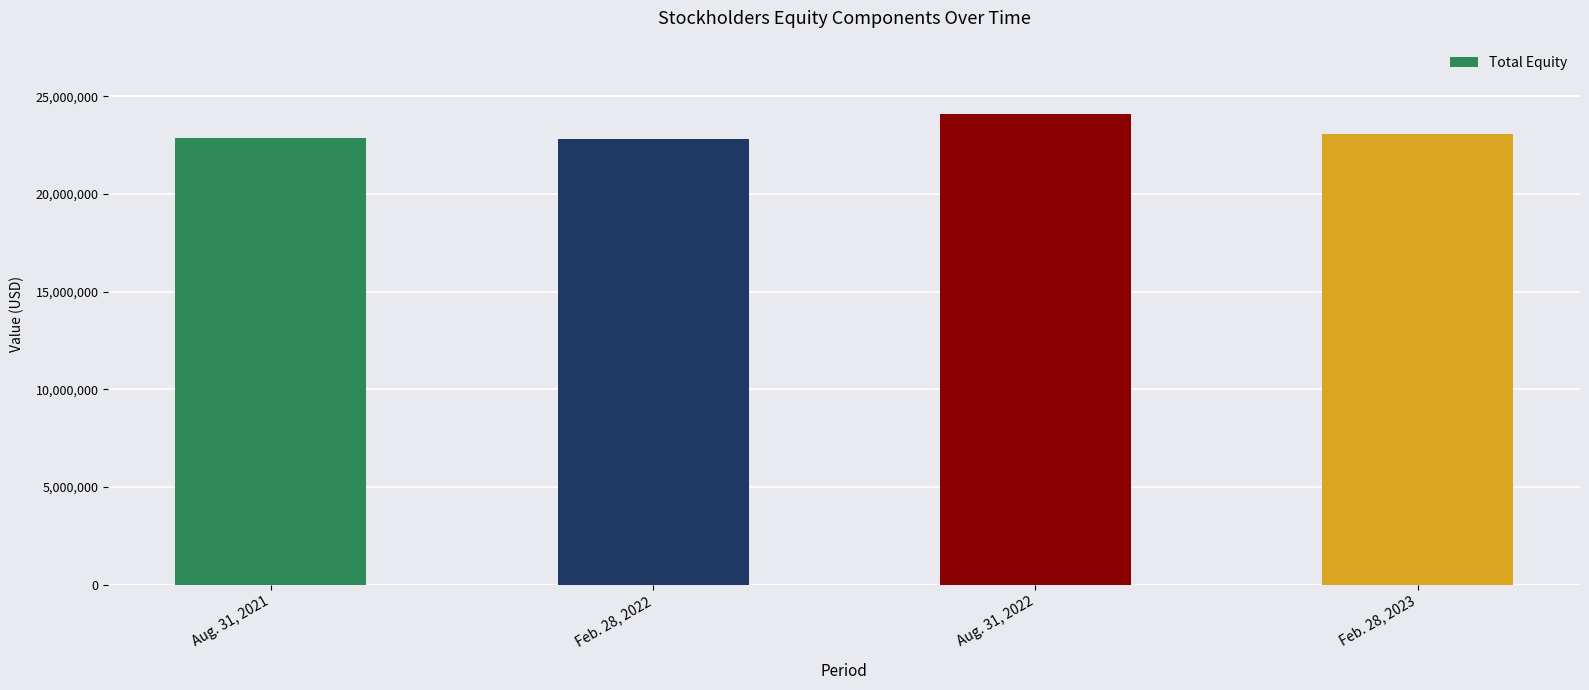

What is the minimum value shown in the chart?

22791753